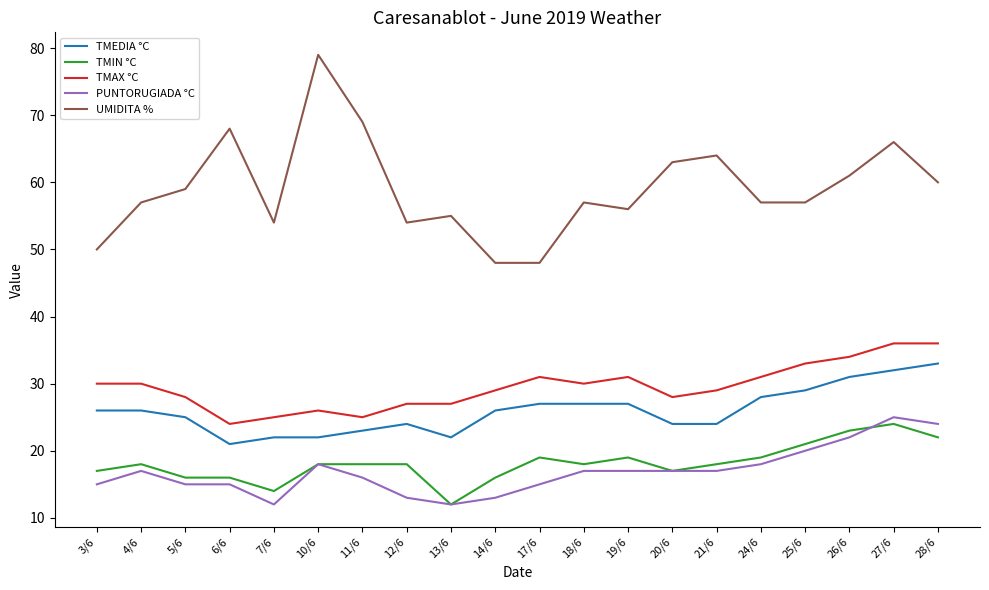

What is the sum of all TMAX °C values?

590